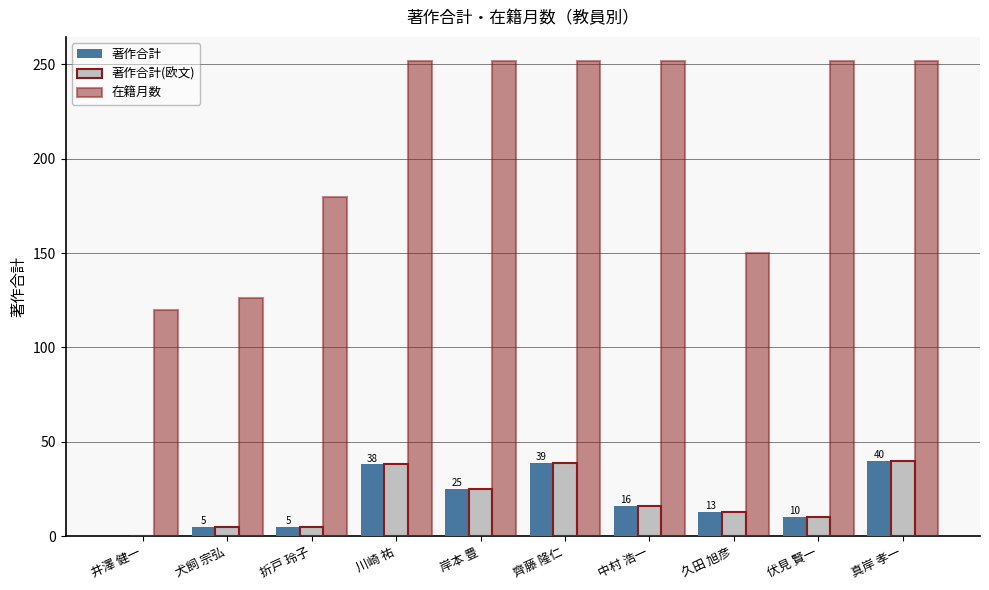

True or false: 著作合計 has a value of 40 at 真岸 孝一.

True